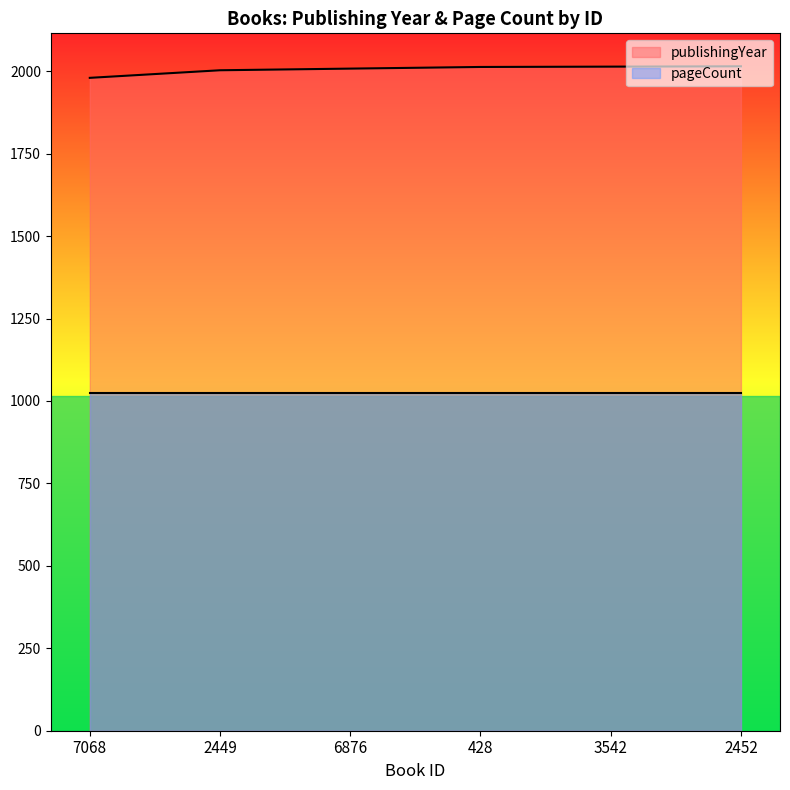

How many values exceed 2013?

2